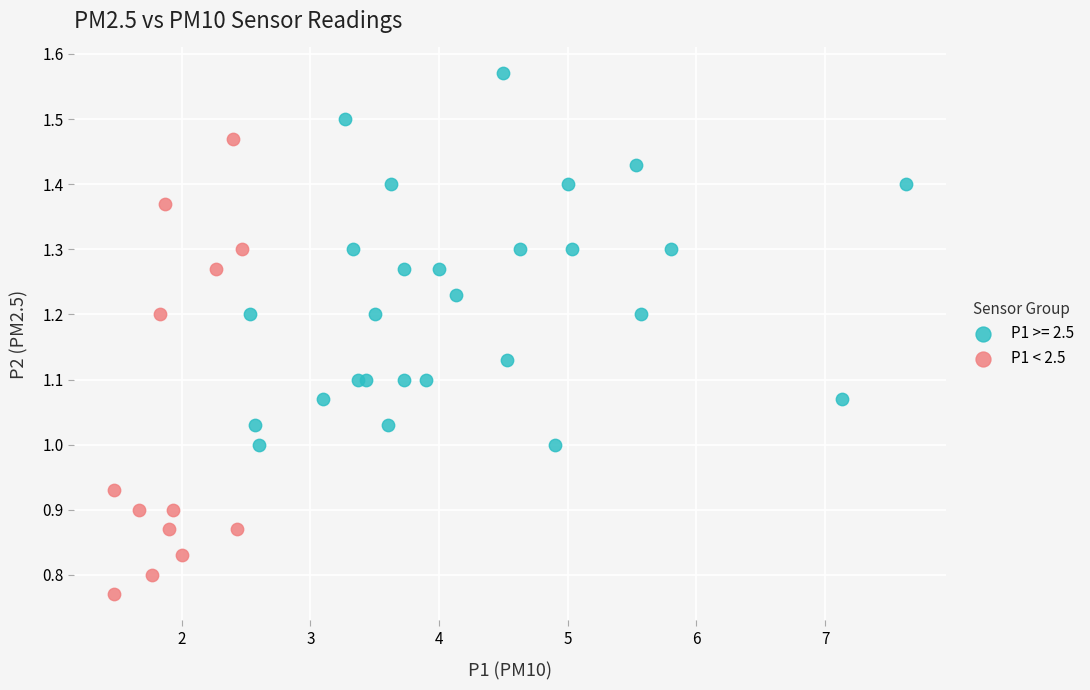

Which series contains the lowest Y value?

P1 < 2.5